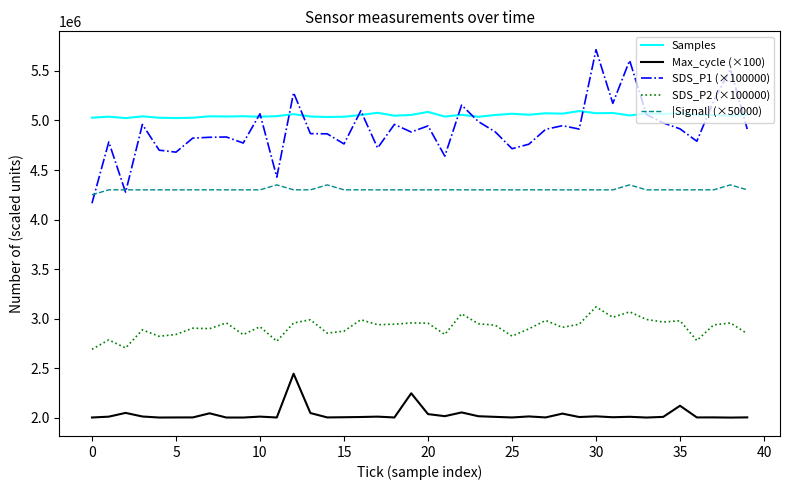

What is the highest value of the Max_cycle (×100) series?

2445900